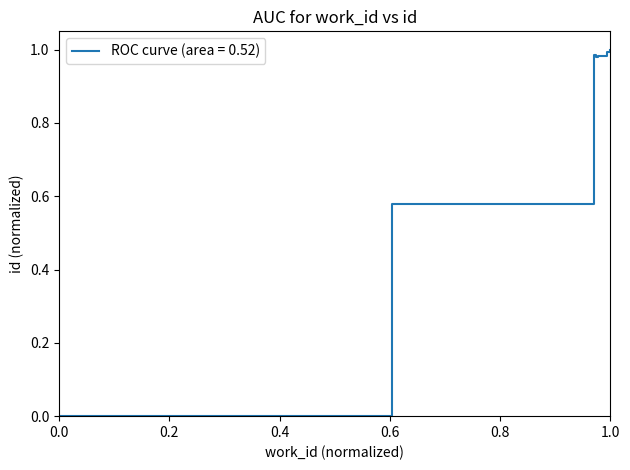

What is the maximum value shown in the chart?

1.0